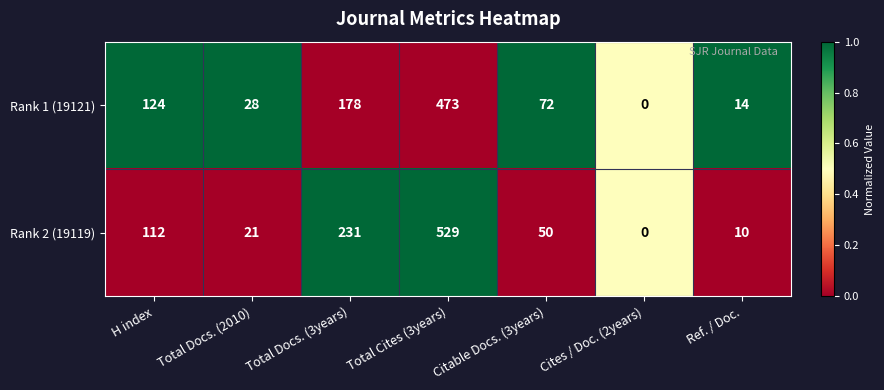

What is the difference between the second highest and second lowest values in the Rank 1 (19121) series?

164